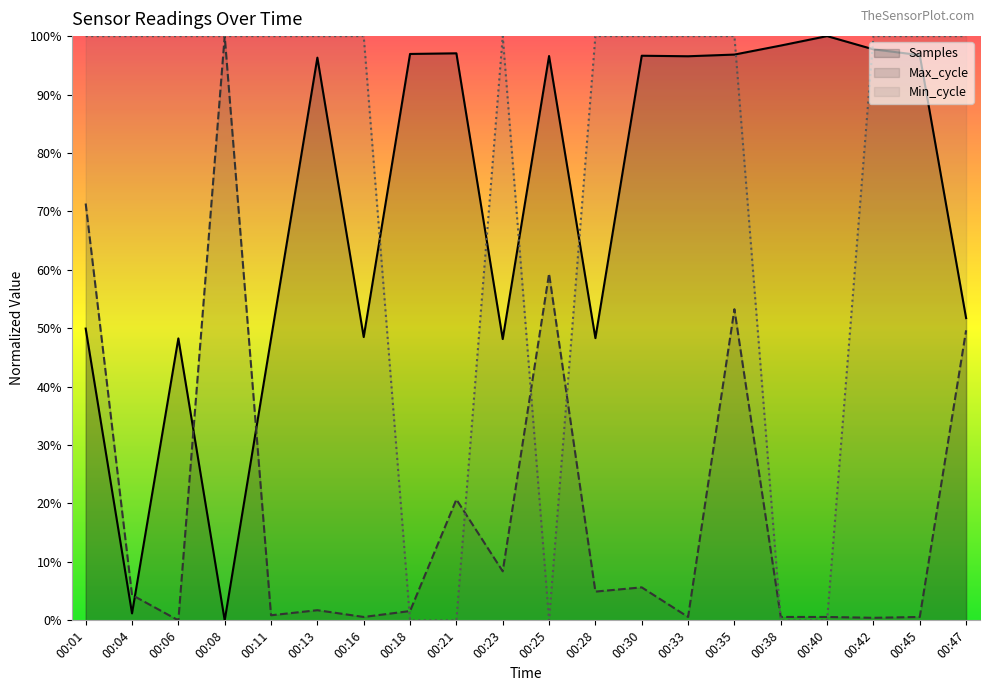

In Max_cycle, how many points are lower than both neighbors (excluding endpoints)?

7